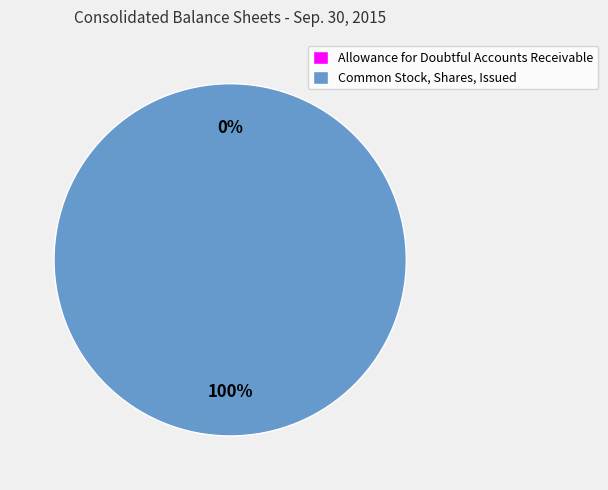

Which slice is the largest?

Common Stock, Shares, Issued